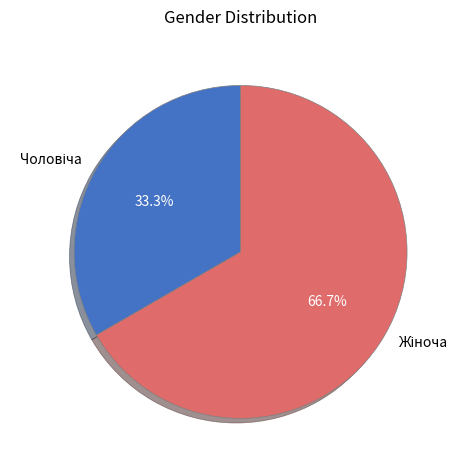

Does any single category account for the majority?

Yes